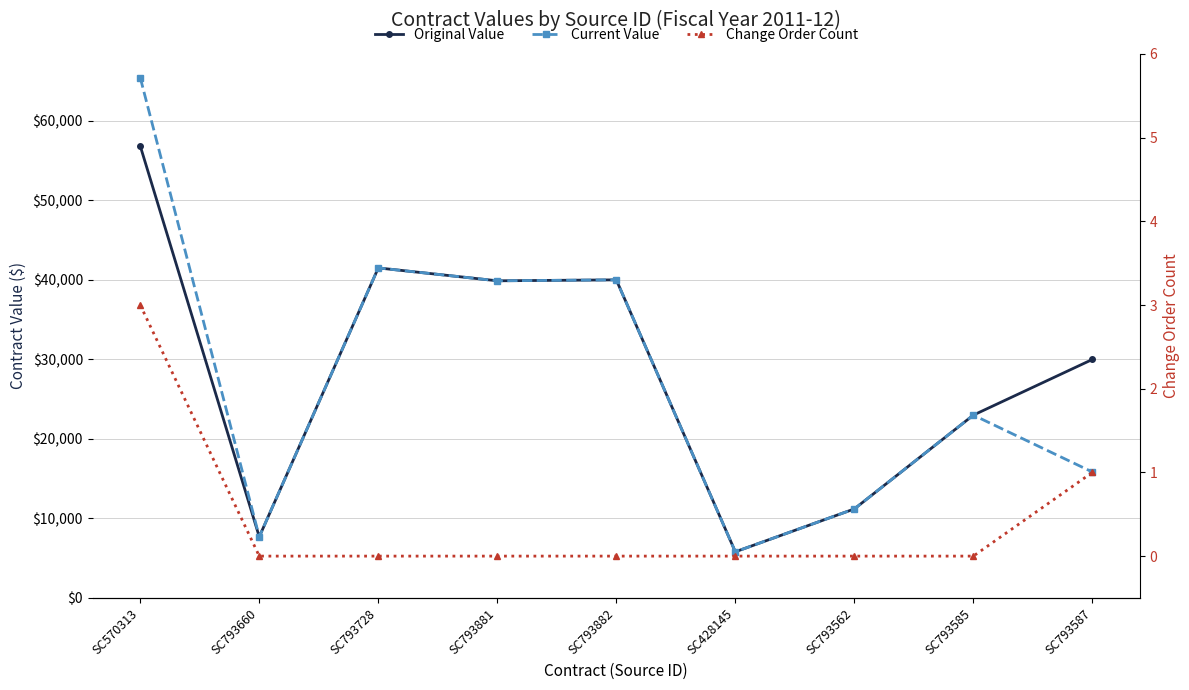

How many values in the Original Value series exceed 30000?

4